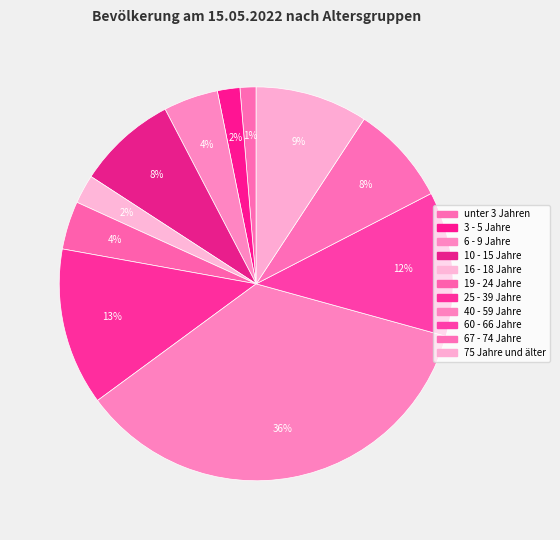

How many segments does this pie chart have?

11